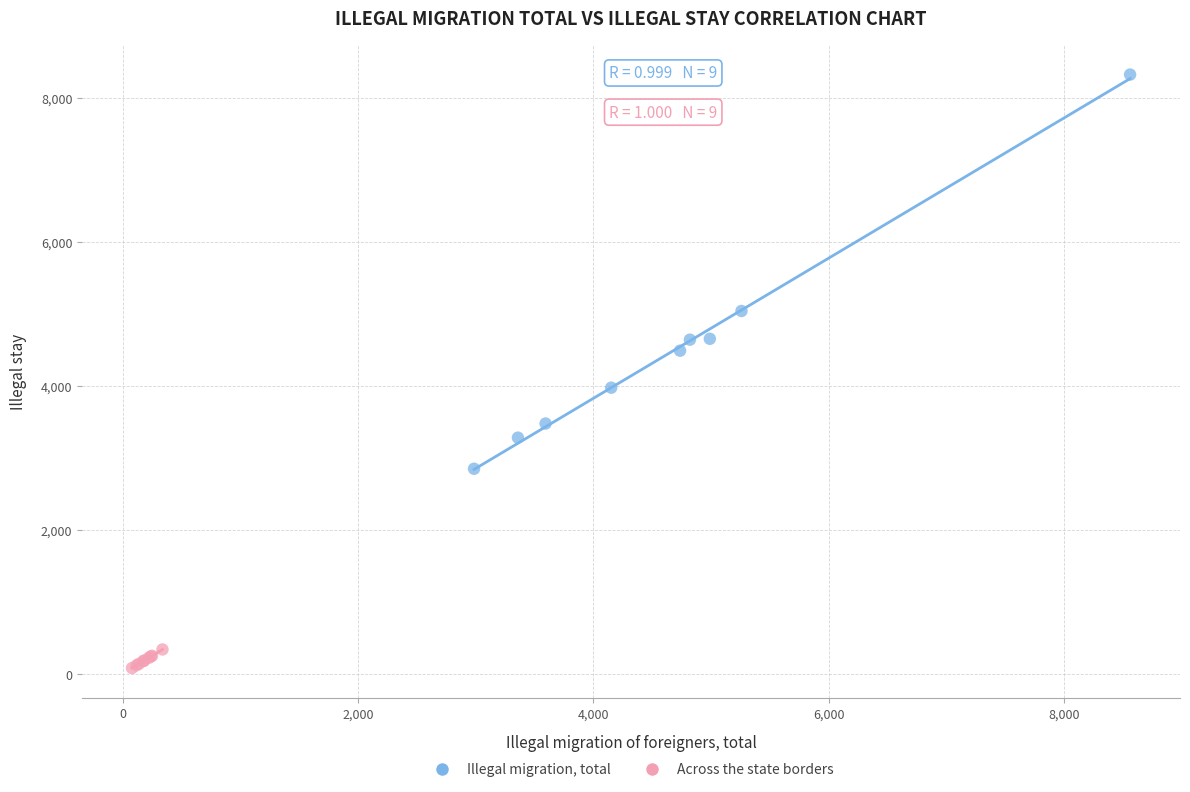

Which series has the widest spread of Y values?

Illegal migration, total